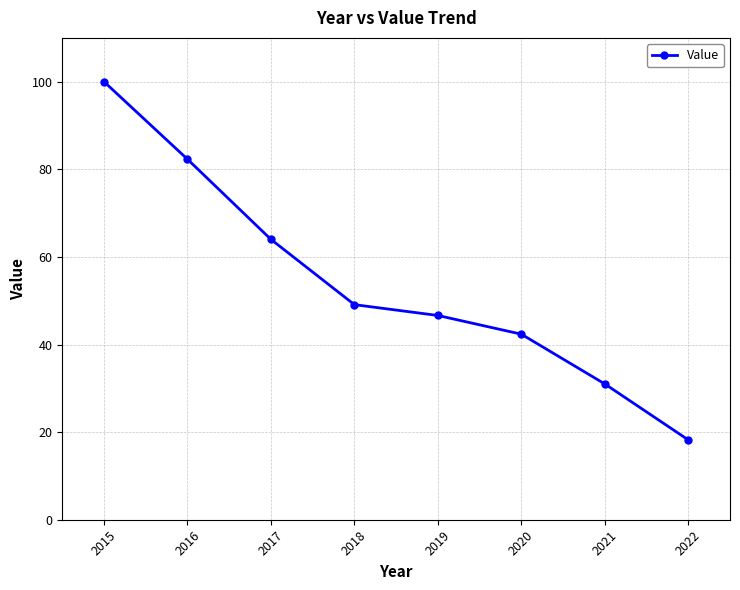

The value at 2017 is 23.5. True or false?

False